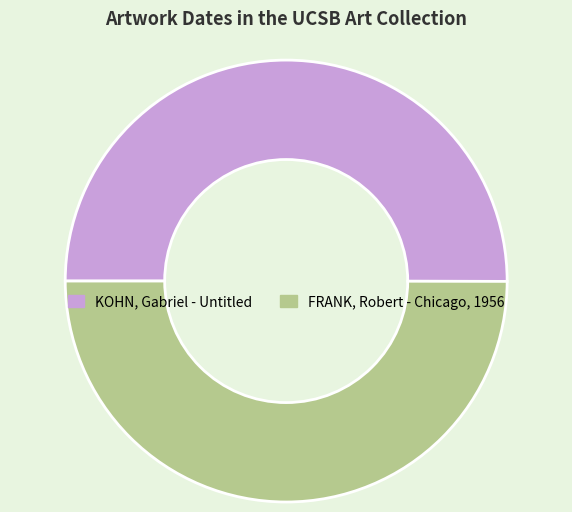

True or false: FRANK, Robert - Chicago, 1956 accounts for 50% of the total.

True